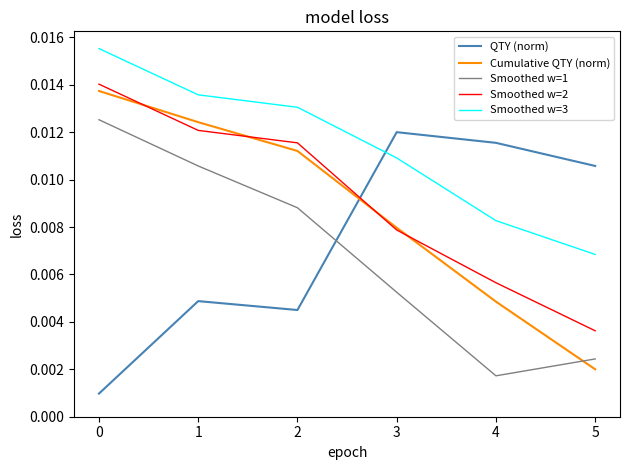

At which category does QTY (norm) reach its first local valley?

2